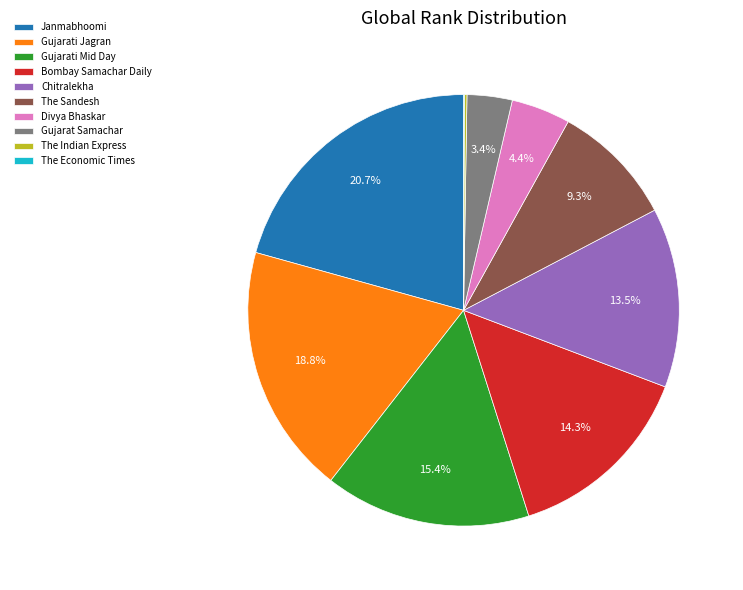

Approximately how many times larger is the value at Gujarati Jagran compared to Gujarati Mid Day?

1.2